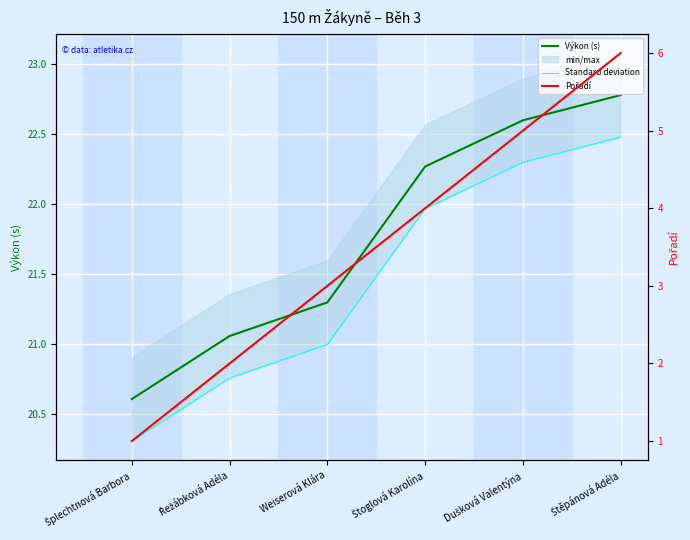

What value does the Výkon (s) series have at Dušková Valentýna?

22.6